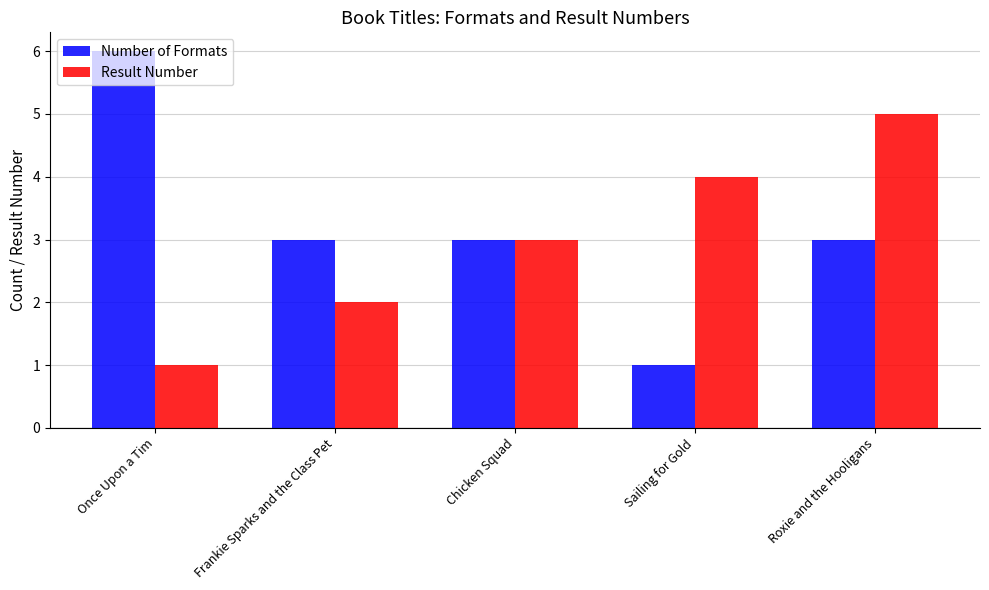

What is the label of the 3rd bar from the left?

Chicken Squad